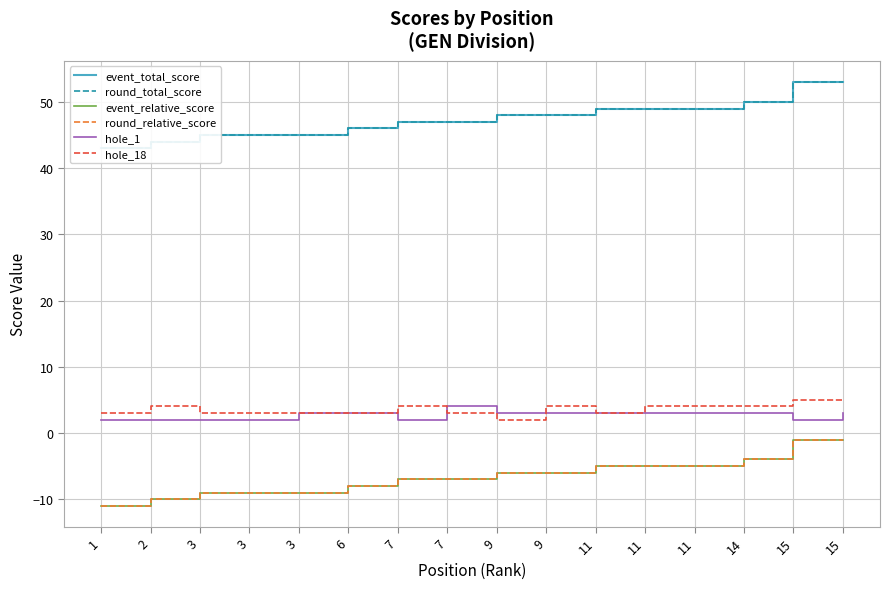

What value does the event_relative_score series have at 7?

-7